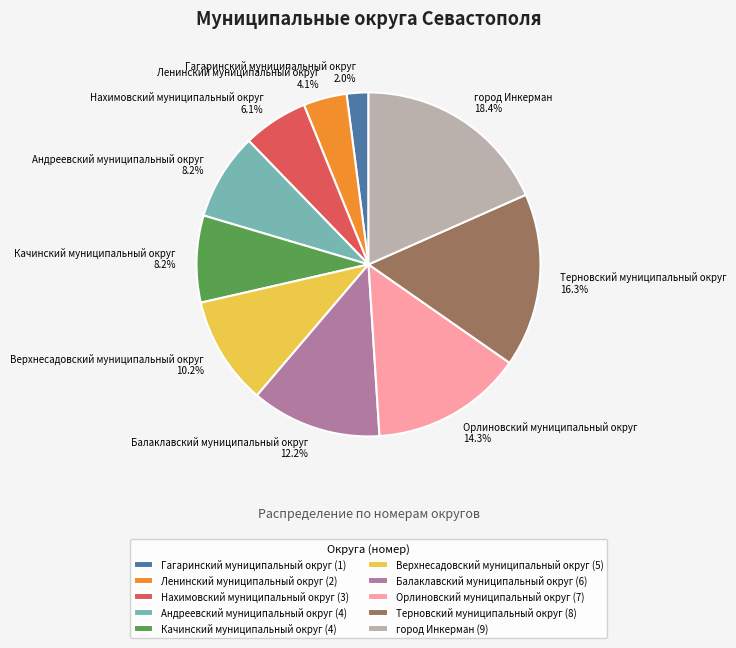

To the nearest percent, what is the difference between the largest and smallest slice percentages?

16%